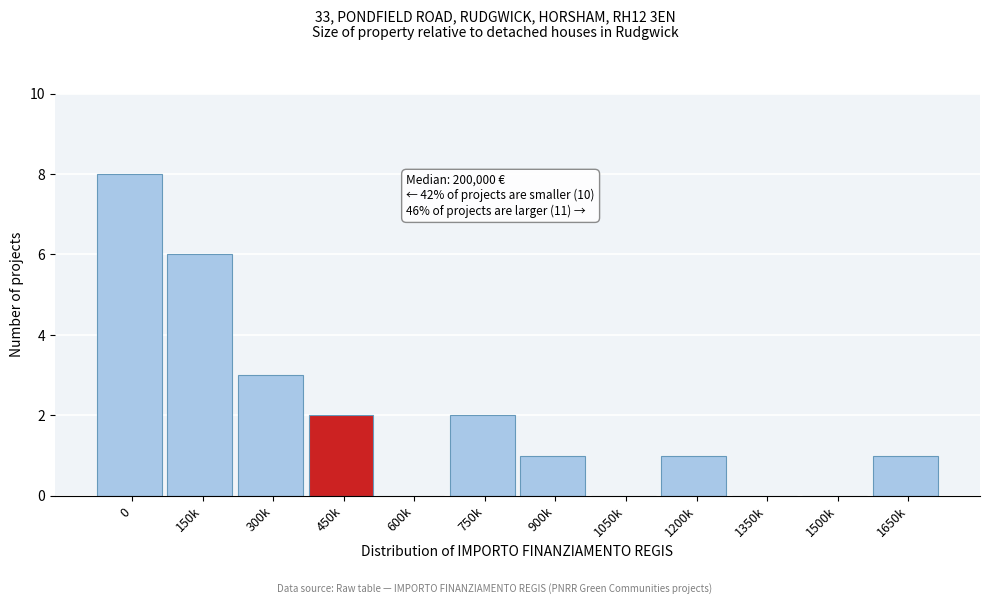

Reading left to right, extract all data points from this chart.

0=8	150k=6	300k=3	450k=2	600k=0	750k=2	900k=1	1050k=0	1200k=1	1350k=0	1500k=0	1650k=1